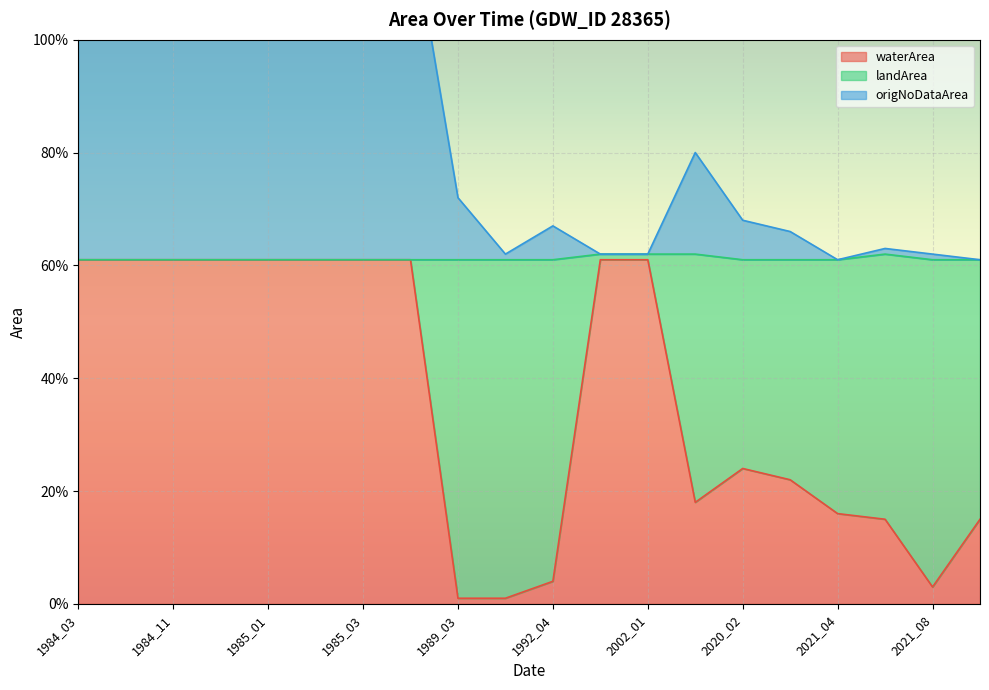

Which series has the largest total across all categories?

waterArea